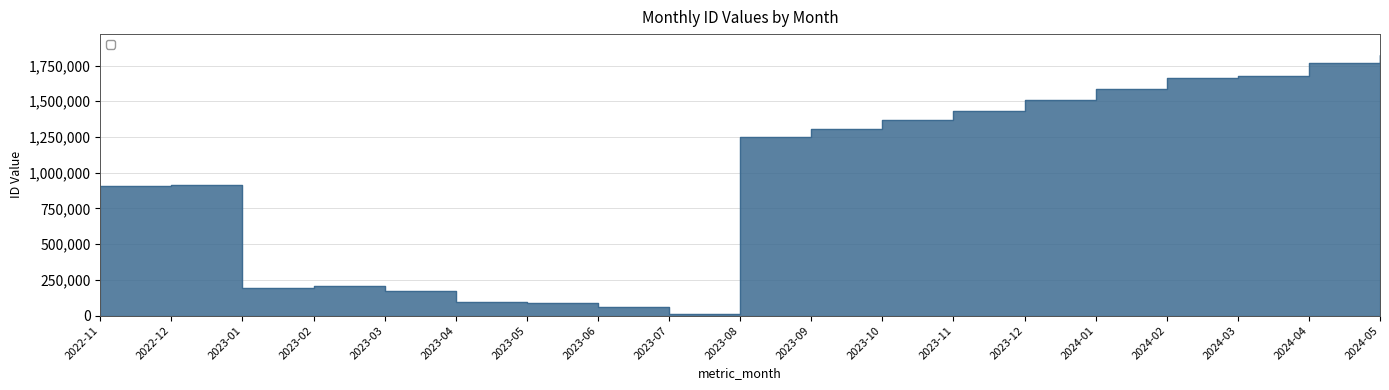

Is it true that the value at 2023-10 is 2064583?

False